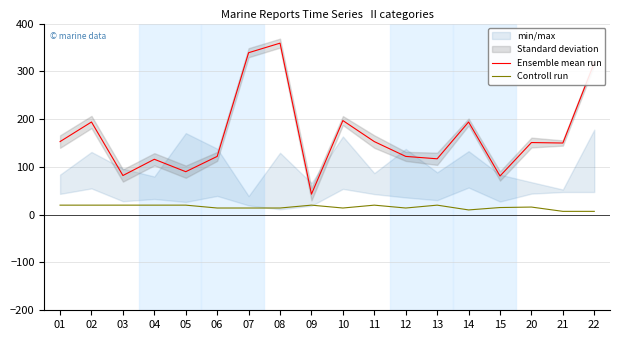

True or false: Ensemble mean run has more than 2 points higher than both neighbors.

True